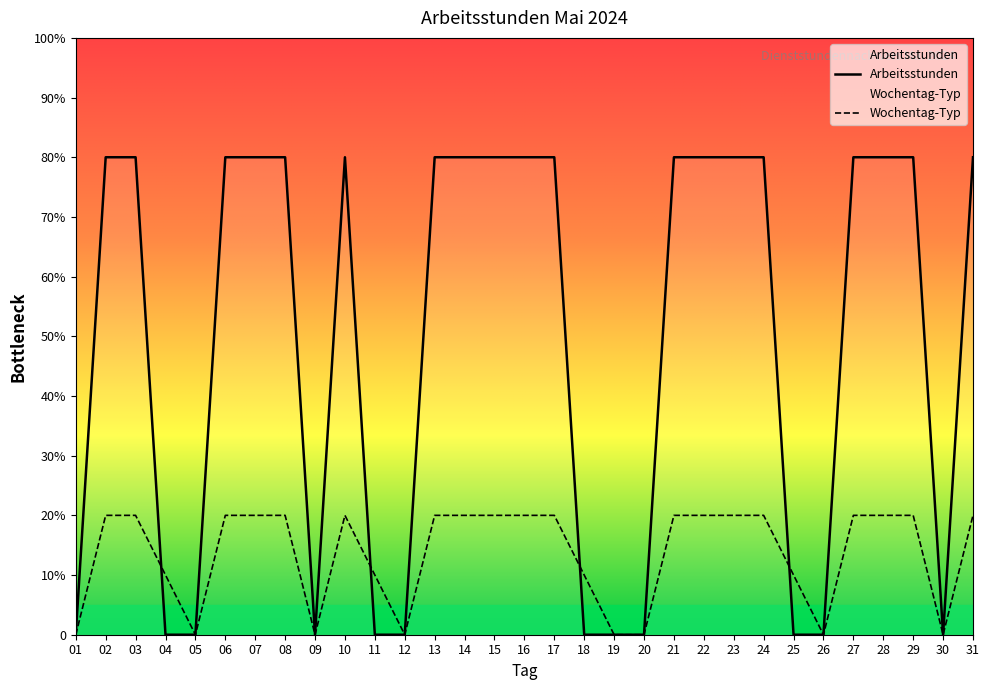

Between 06 and 23, which is larger?

06